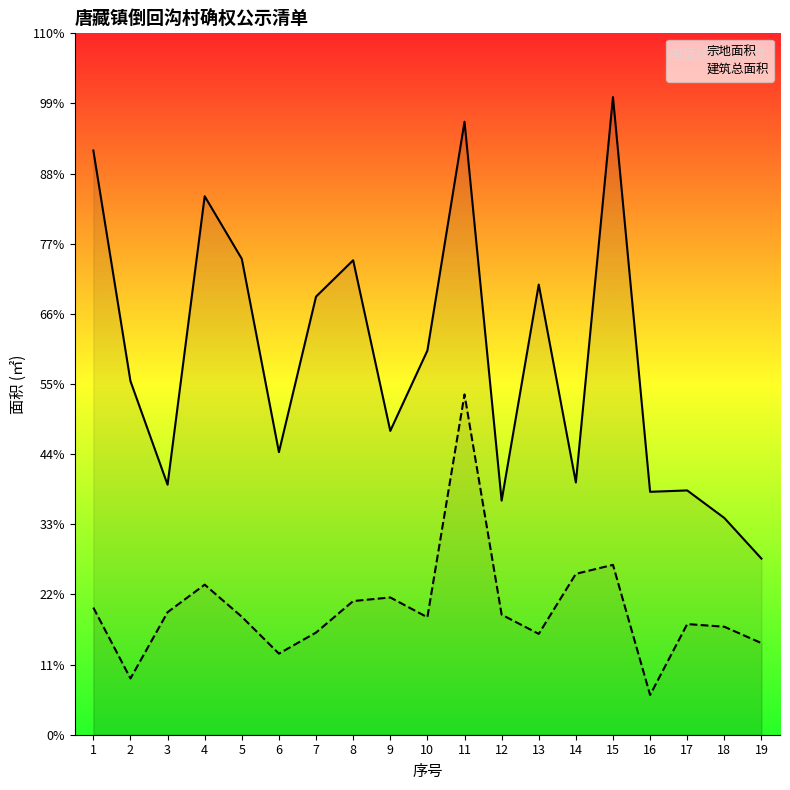

Reading right to left, what are all the values shown in this chart?

宗地面积: 207.4	255.3	287.7	286.1	750.9	297.1	530.2	275.7	721.9	452.4	357.8	558.8	516.0	332.8	560.4	634.2	294.5	416.5	688.0
建筑总面积: 107.9	127.2	130.3	46.8	200.1	189.5	118.8	141.4	400.8	138.3	161.7	157.4	120.3	95.5	138.9	176.7	144.3	66.3	149.7